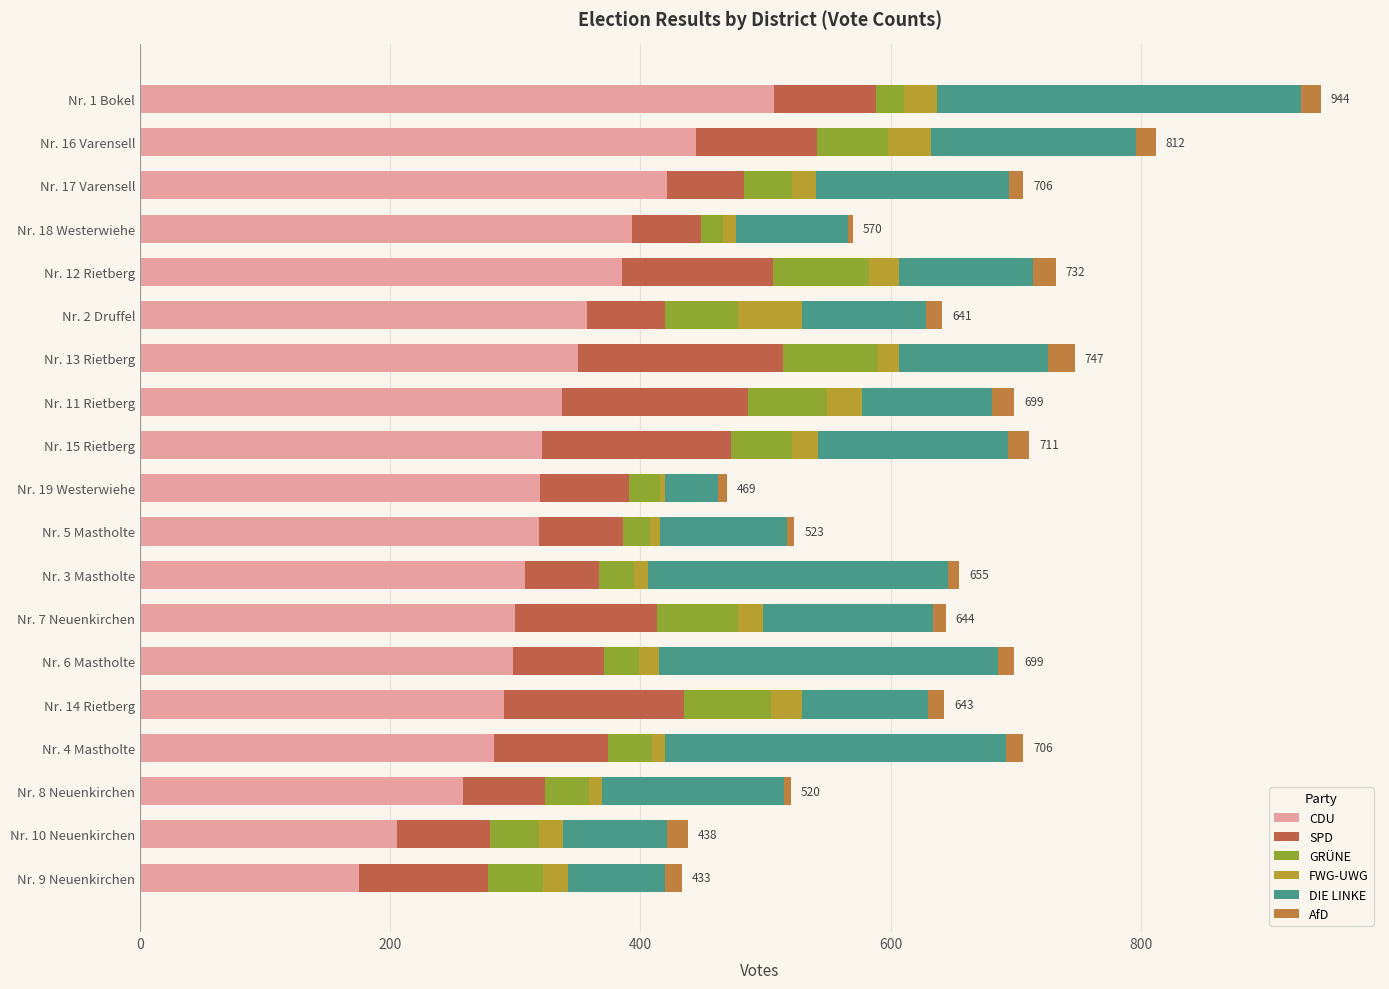

How many categories are shown in the chart?

19